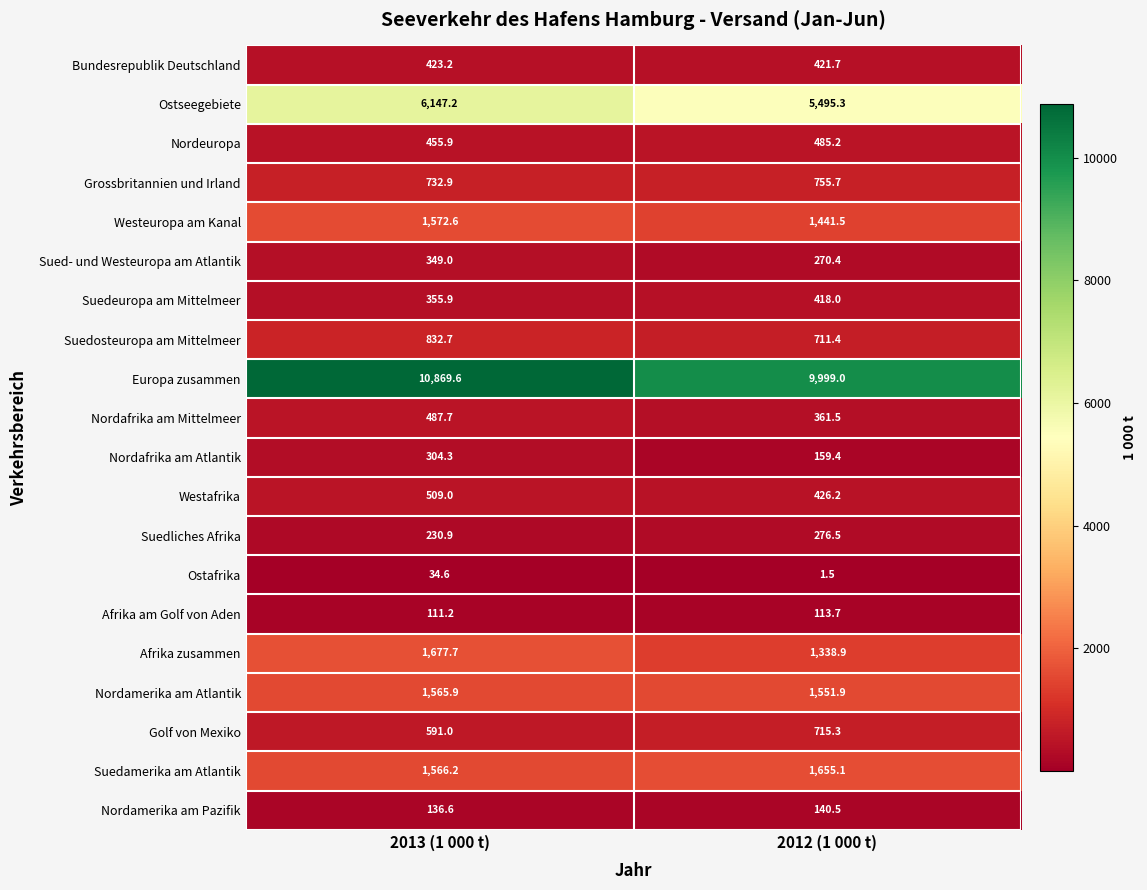

Which series has the largest total across all categories?

Europa zusammen